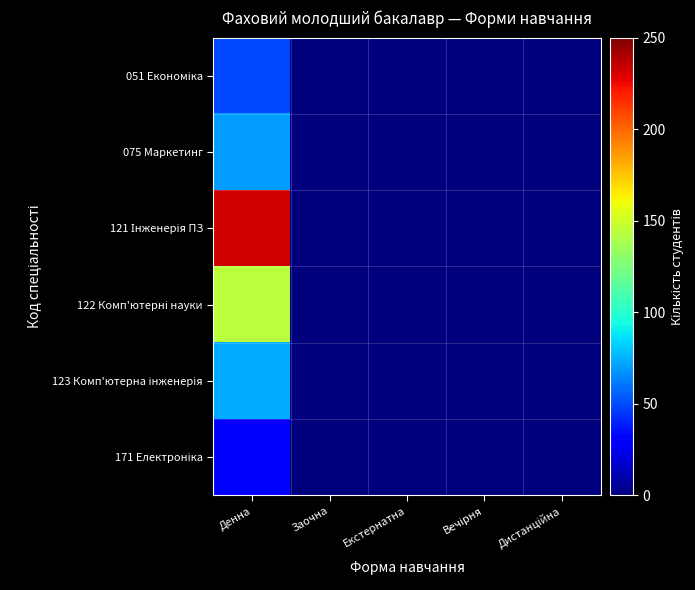

Between Заочна and Екстернатна, which is larger?

Заочна